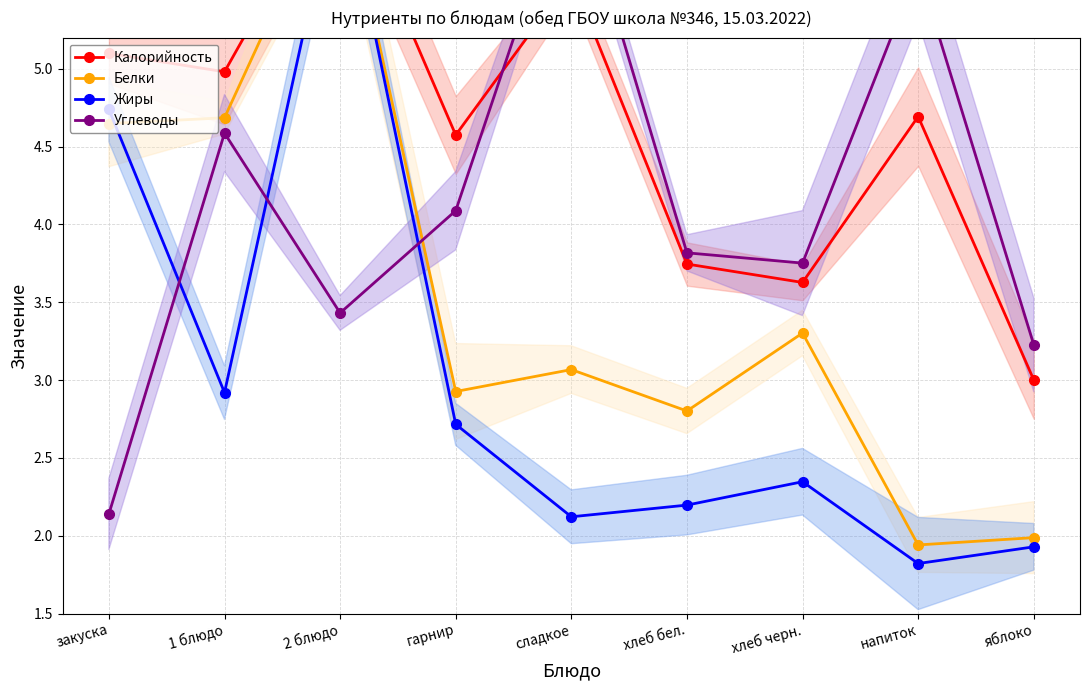

Which series has the largest range (max minus min)?

Жиры